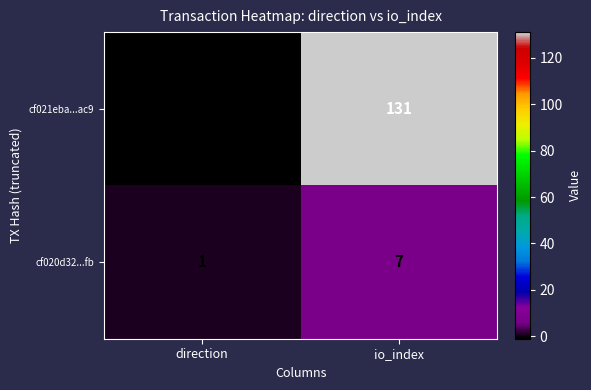

True or false: cf020d32...fb has a value of 1 at direction.

True